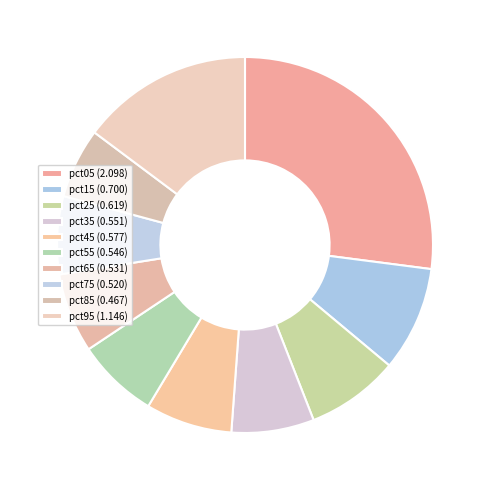

Which slice is the smallest?

pct85